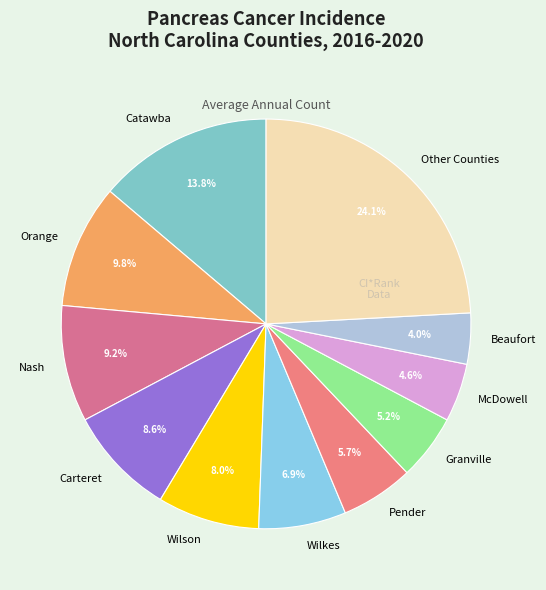

Rank the categories by value from highest to lowest.

Other Counties, Catawba, Orange, Nash, Carteret, Wilson, Wilkes, Pender, Granville, McDowell, Beaufort